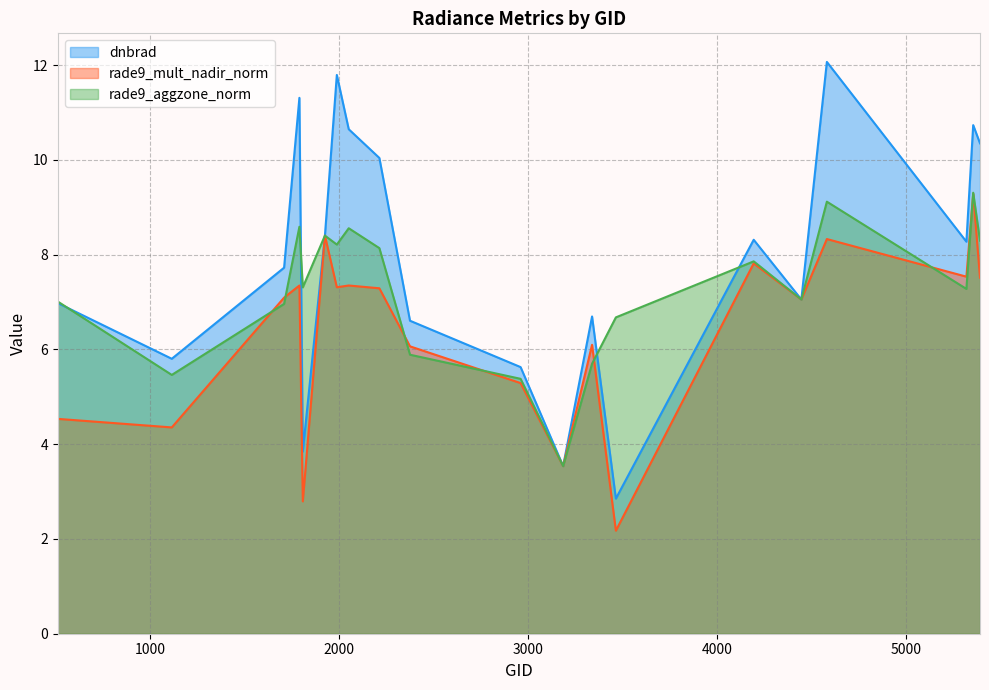

How many lines are shown in the chart?

3